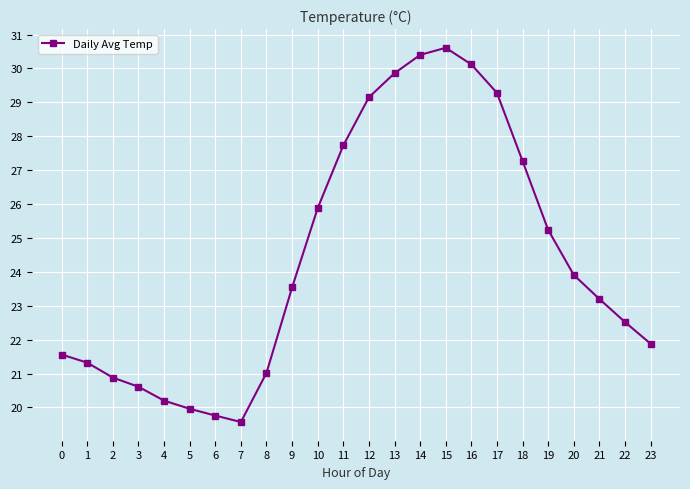

How many distinct data groups are displayed?

1